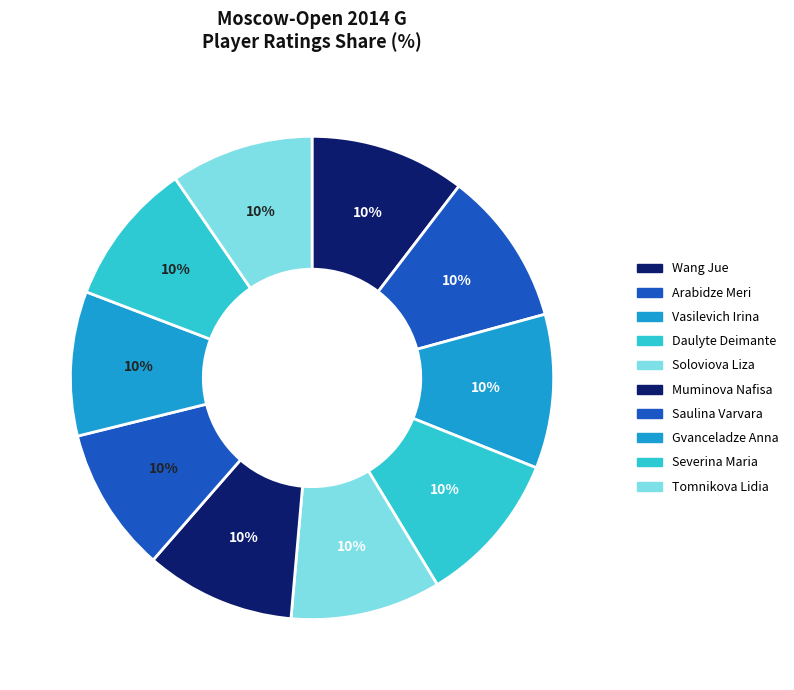

To the nearest percent, what percentage of the pie is Severina Maria?

10%